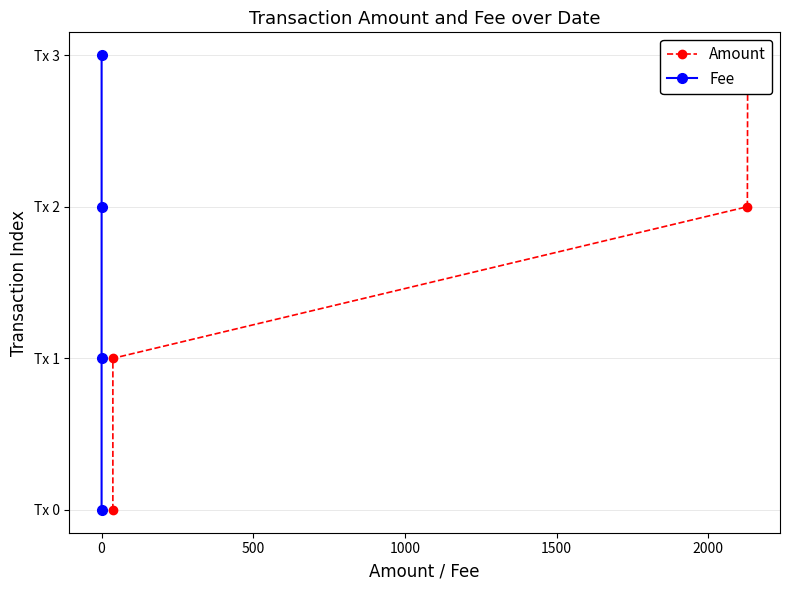

Is the value of Amount at 1000 greater than the value of Fee at 500?

Yes